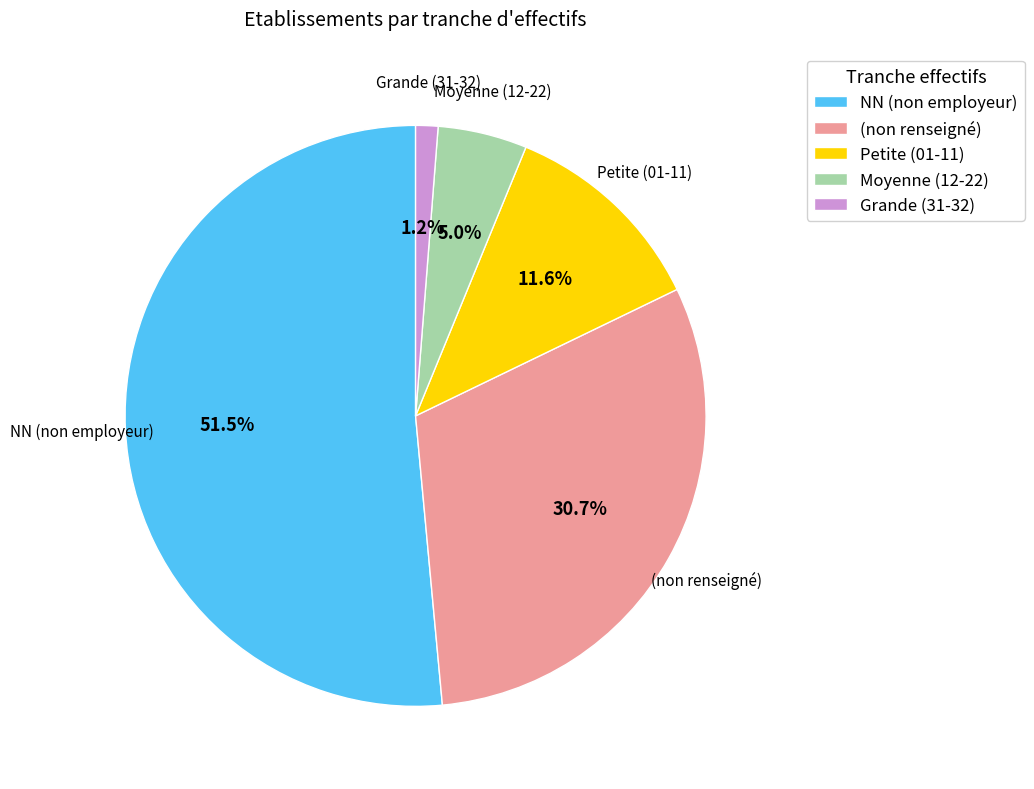

Count the number of slices in the pie.

5